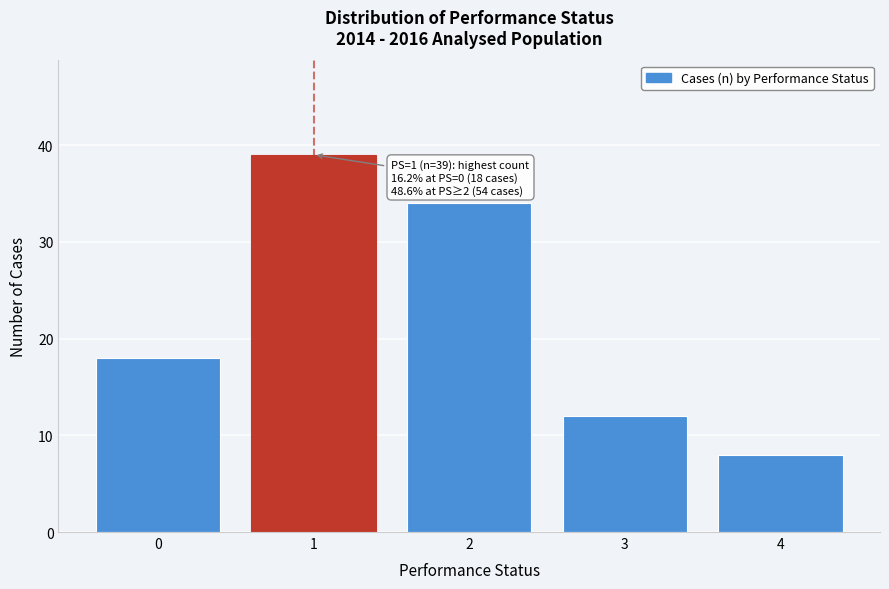

Reading left to right, what are all the values shown in this chart?

0=18	1=39	2=34	3=12	4=8